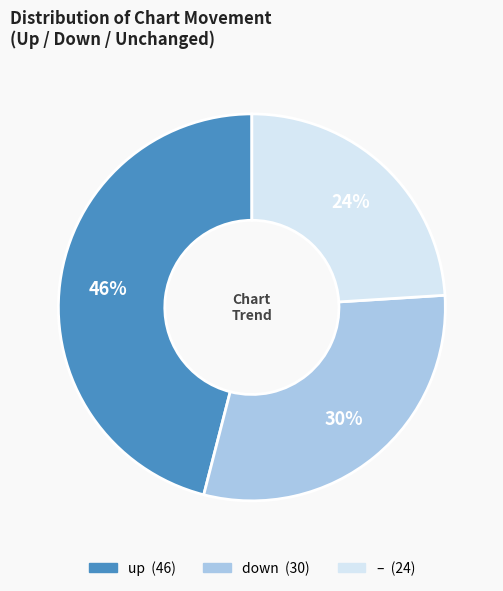

To the nearest percent, what is the difference between the largest and smallest slice percentages?

22%